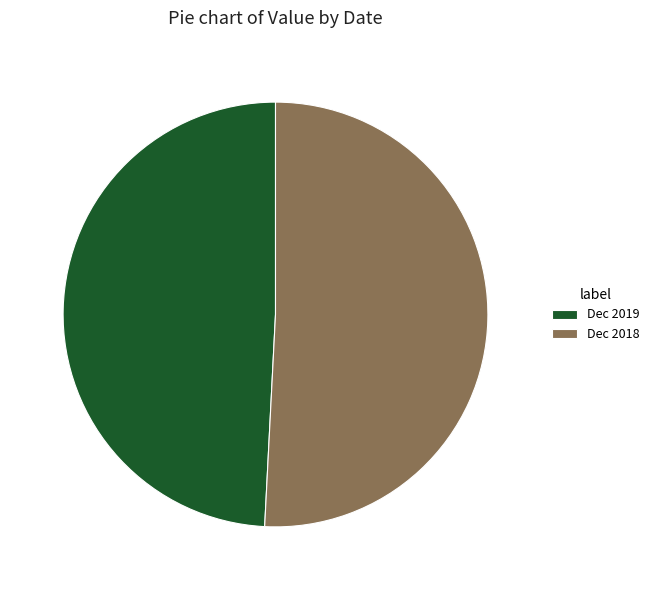

The Dec 2019 slice represents 49% of the pie. True or false?

True